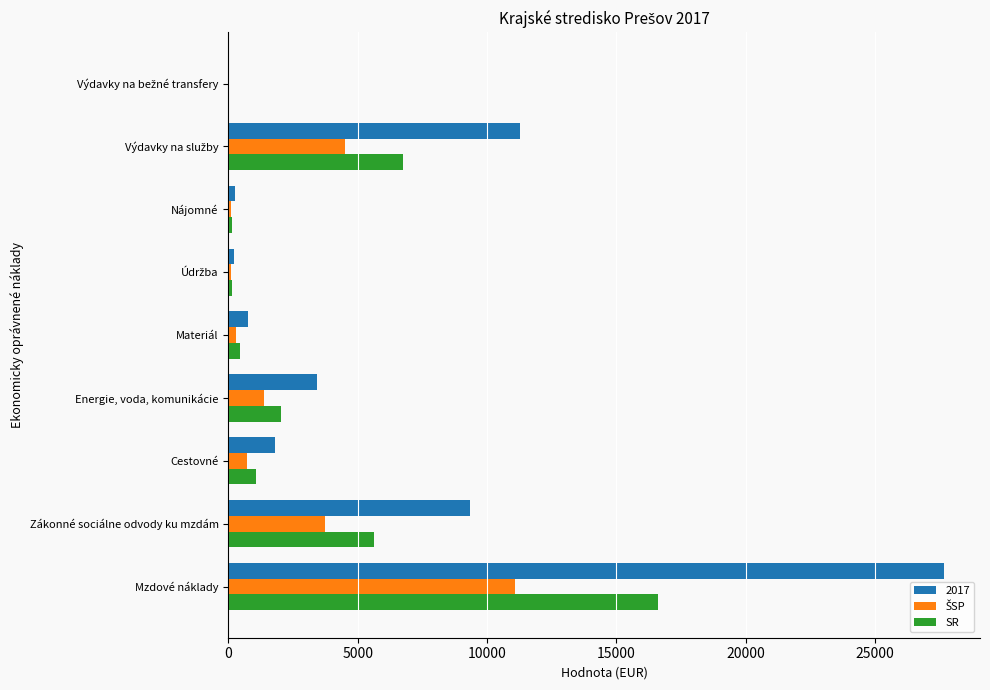

What is the maximum value shown in the chart?

27668.5